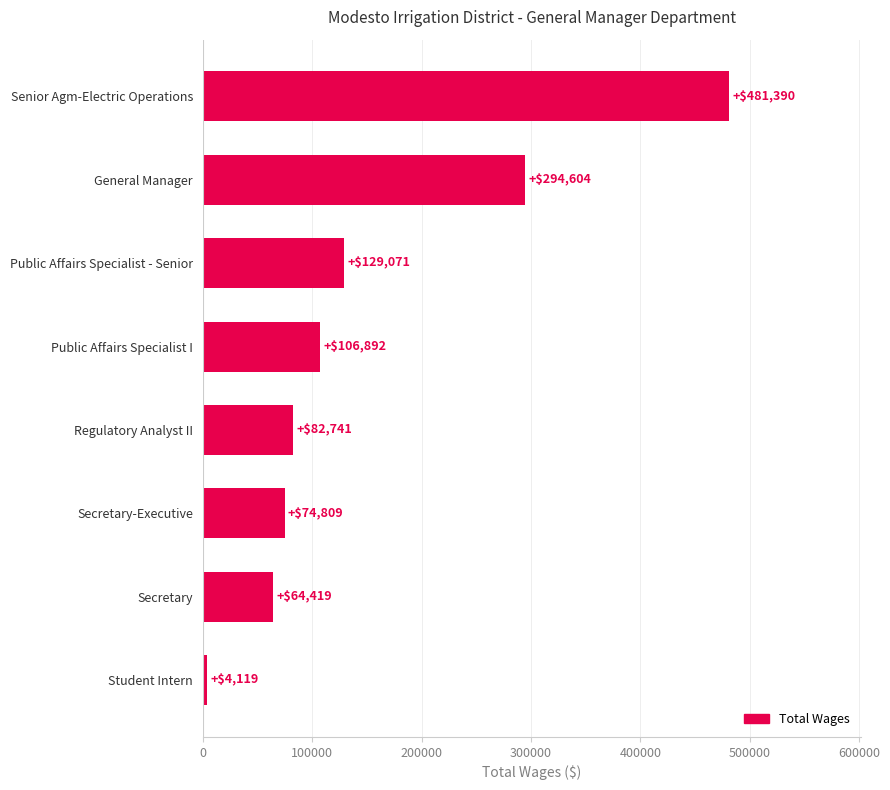

What is the difference between the second highest and second lowest values?

230185